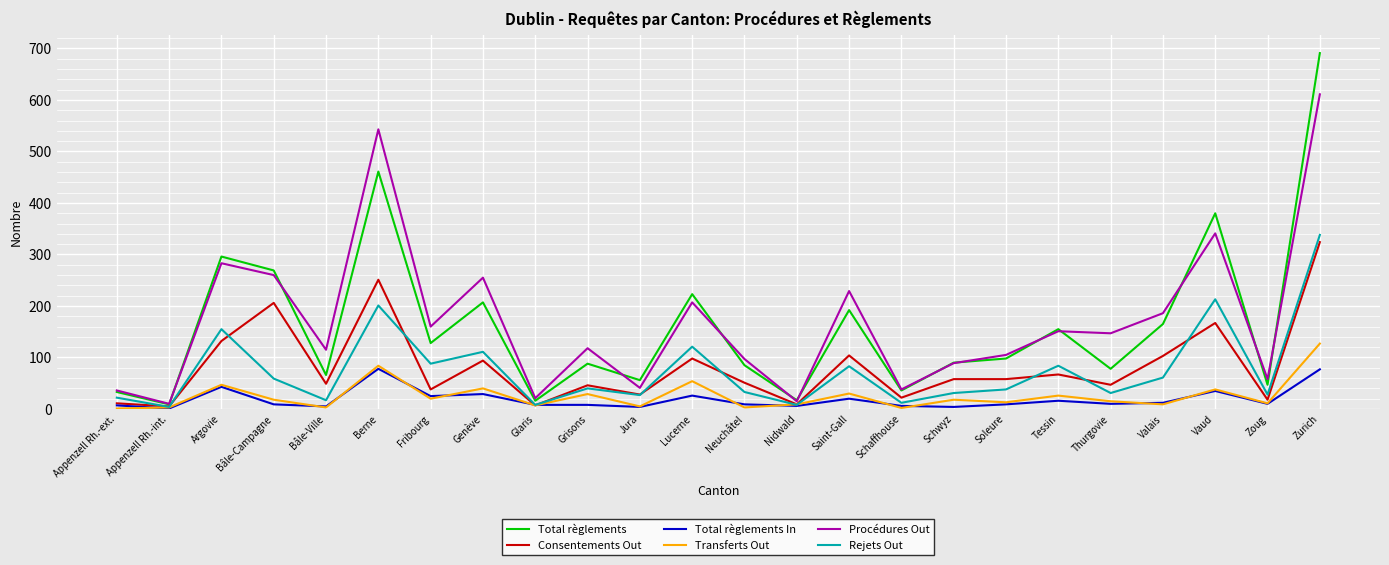

Which series changed the most between Argovie and Lucerne?

Procédures Out